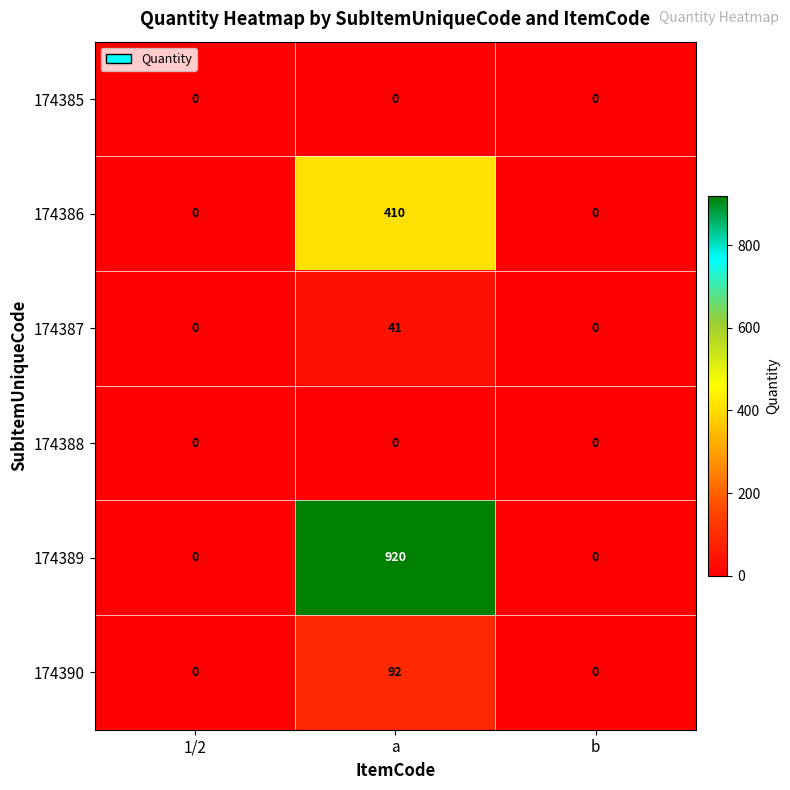

How many 174386 values are between 0 and 410?

3